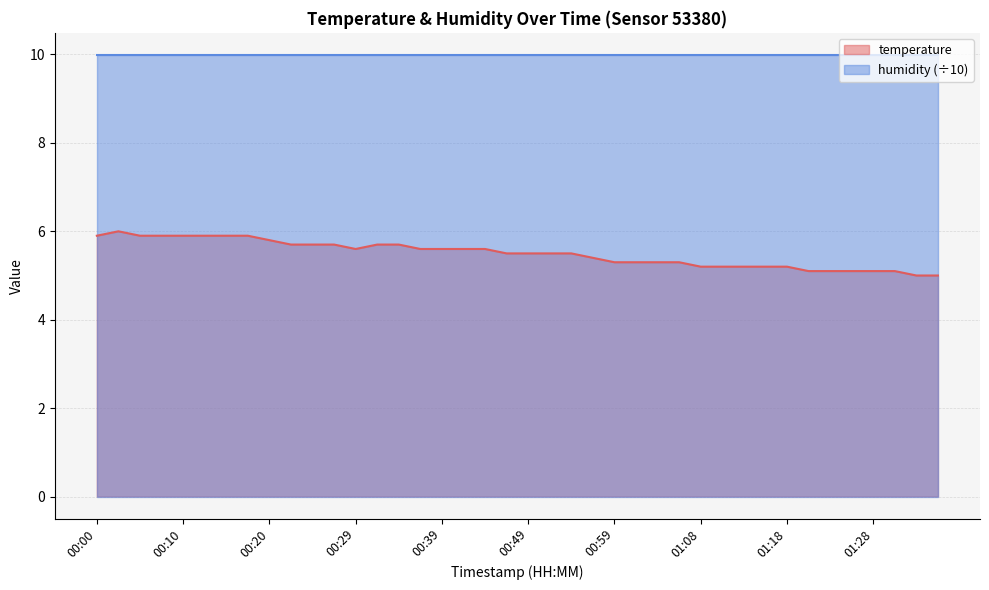

True or false: there are more than 0 points higher than both neighbors.

True